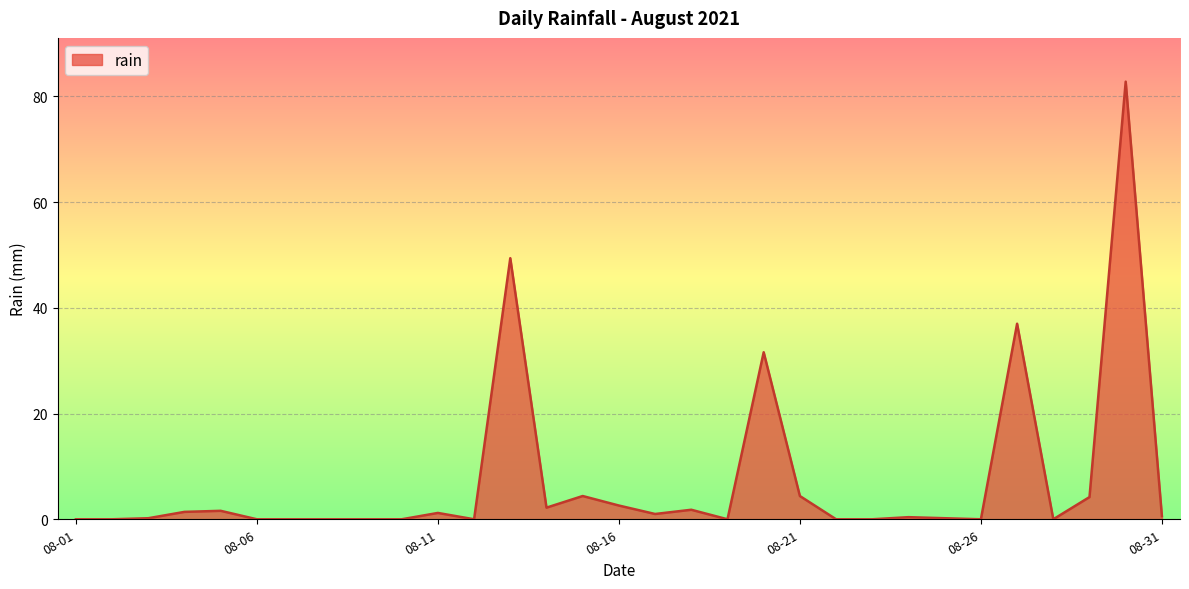

What is the difference between the maximum and minimum values?

82.8